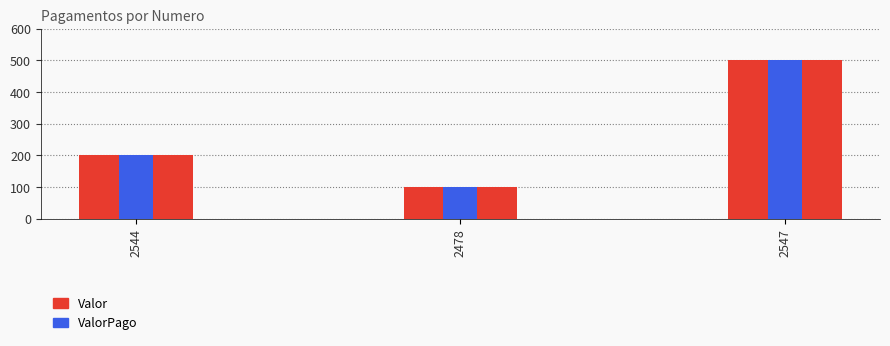

What is the lowest value of the Valor series?

100